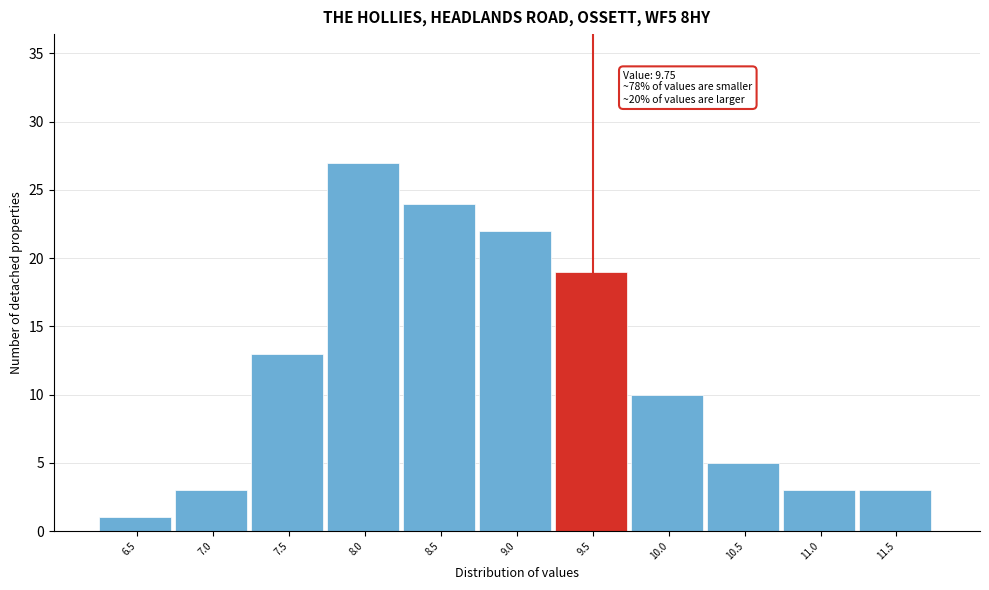

Reading left to right, transcribe all the data shown in this chart.

1	3	13	27	24	22	19	10	5	3	3